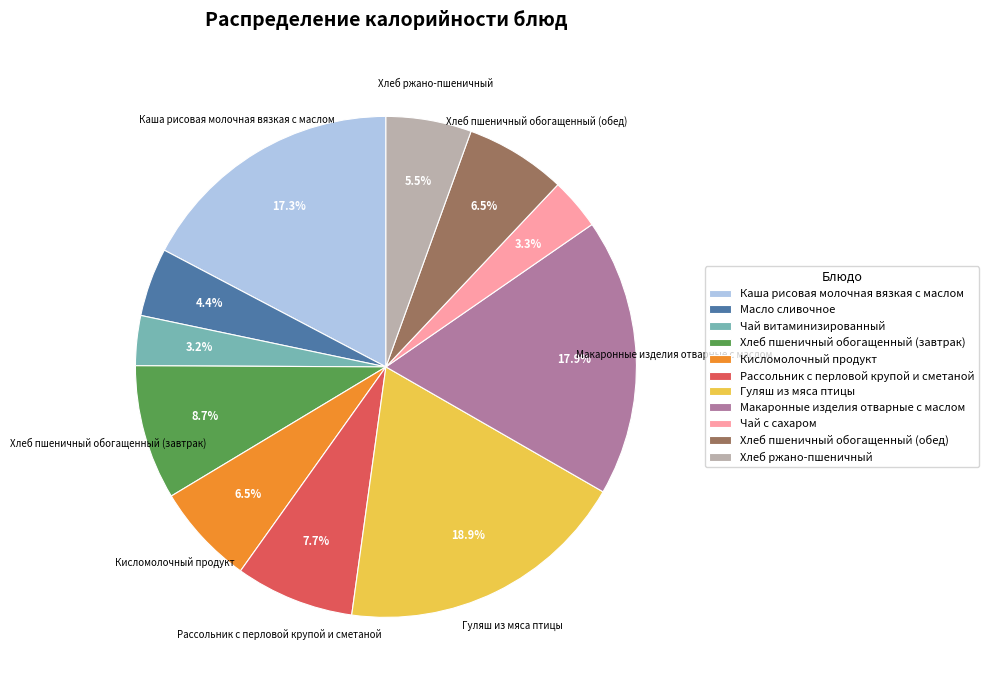

What percentage is the Макаронные изделия отварные с маслом slice, to the nearest percent?

18%